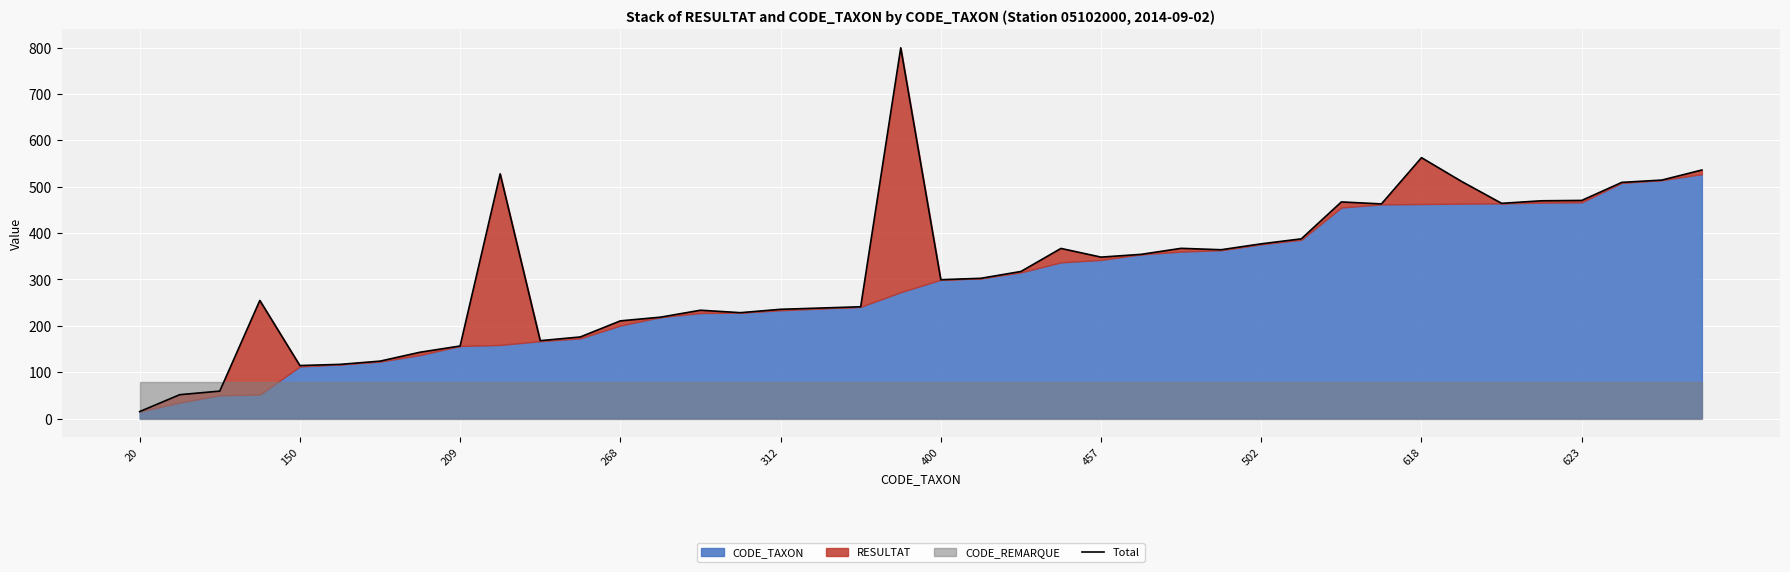

What is the label of the 24th point from the left?

23